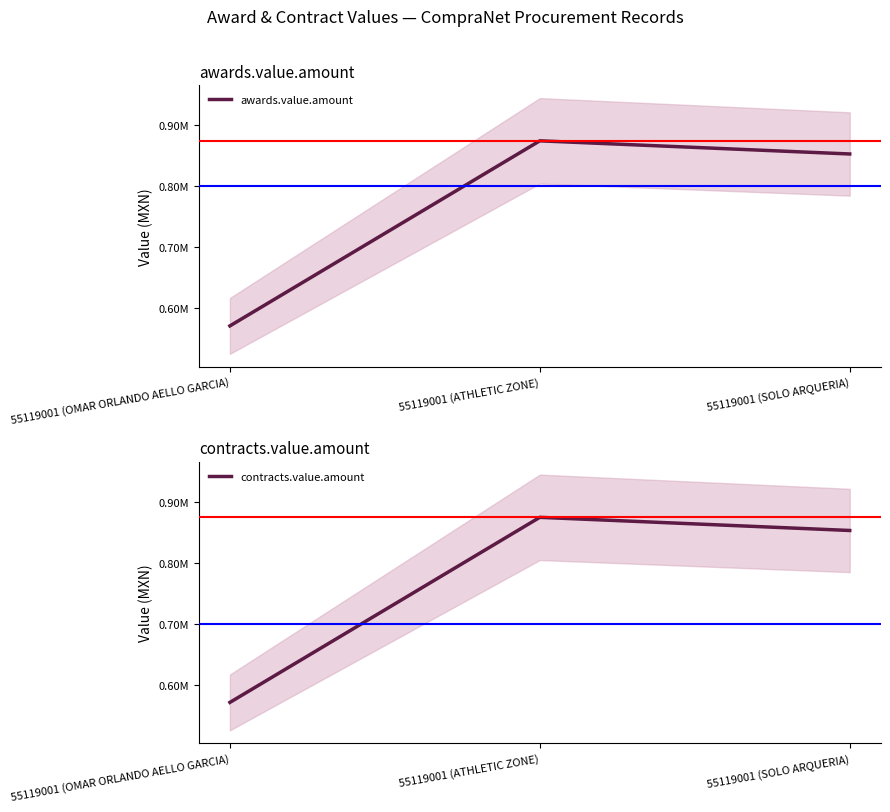

What is the sum of the contracts.value.amount values at 55119001 (OMAR ORLANDO AELLO GARCIA) and 55119001 (ATHLETIC ZONE)?

1445755.2